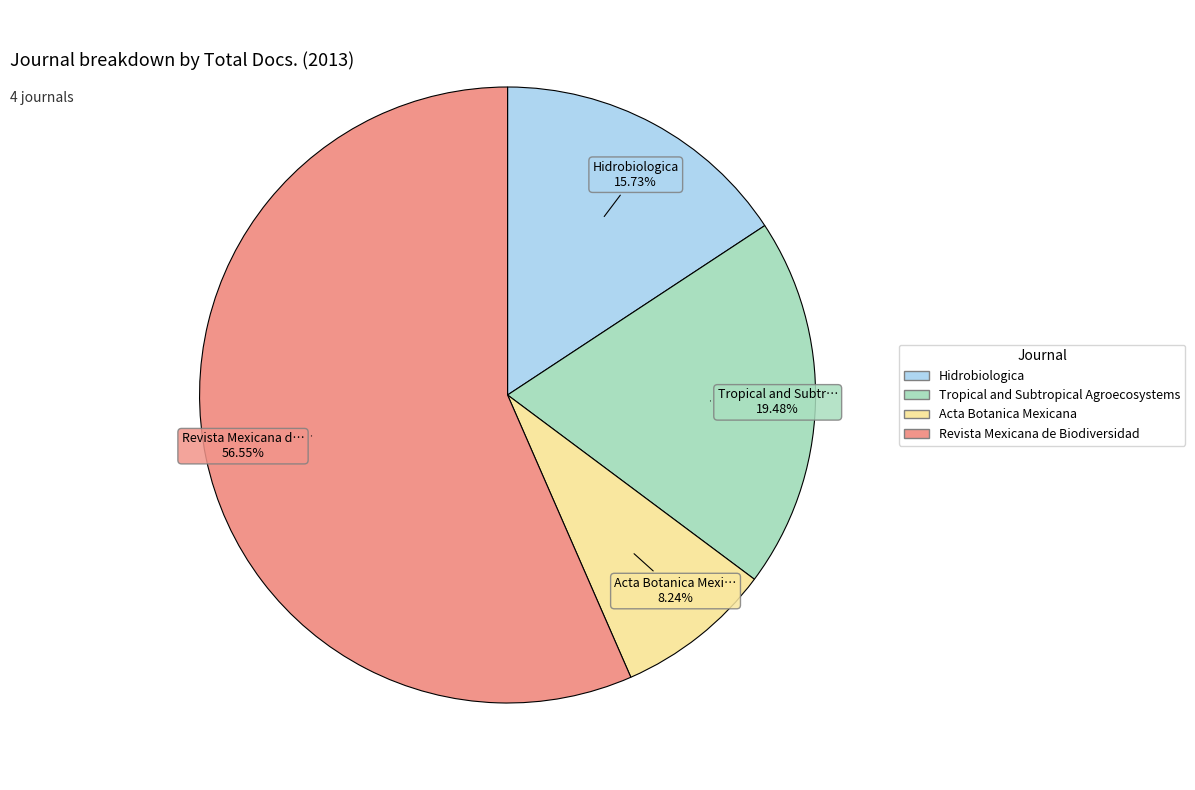

To the nearest percent, what portion does Revista Mexicana de Biodiversidad represent?

57%